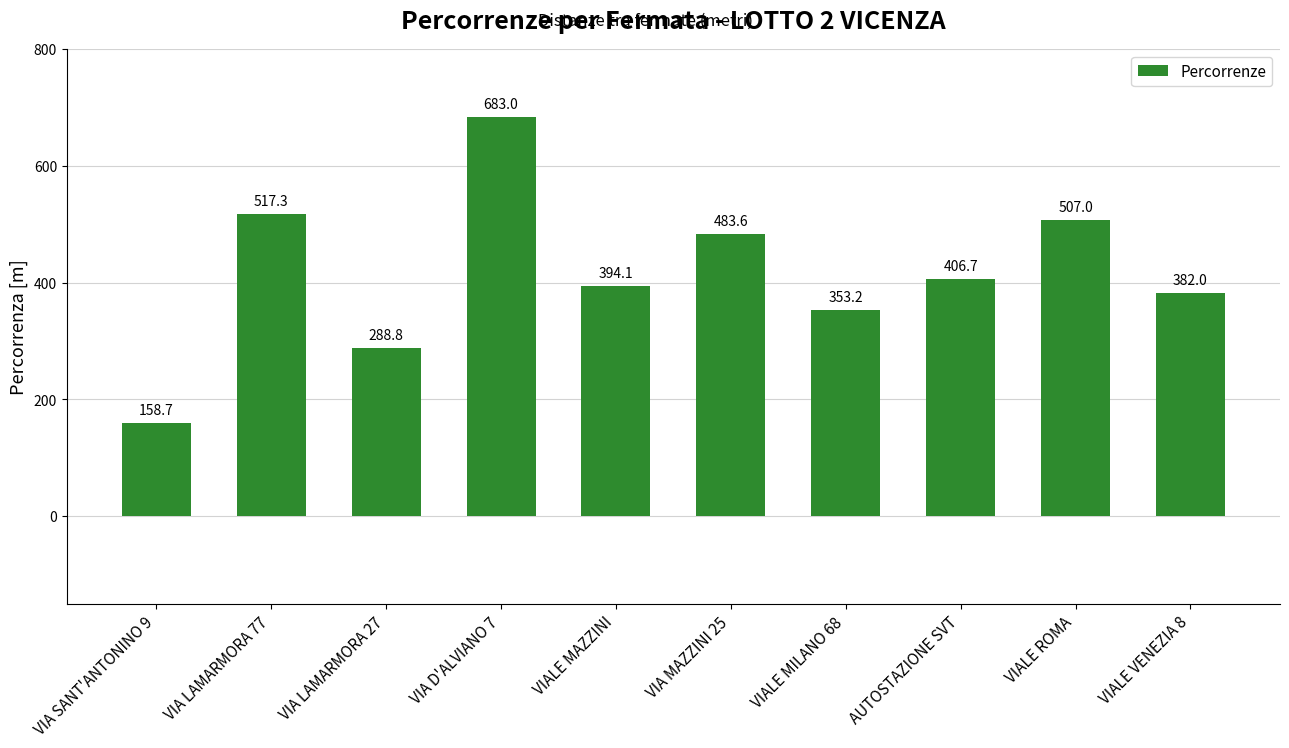

List the labels in order of value, smallest first.

VIA SANT'ANTONINO 9, VIA LAMARMORA 27, VIALE MILANO 68, VIALE VENEZIA 8, VIALE MAZZINI, AUTOSTAZIONE SVT, VIA MAZZINI 25, VIALE ROMA, VIA LAMARMORA 77, VIA D'ALVIANO 7